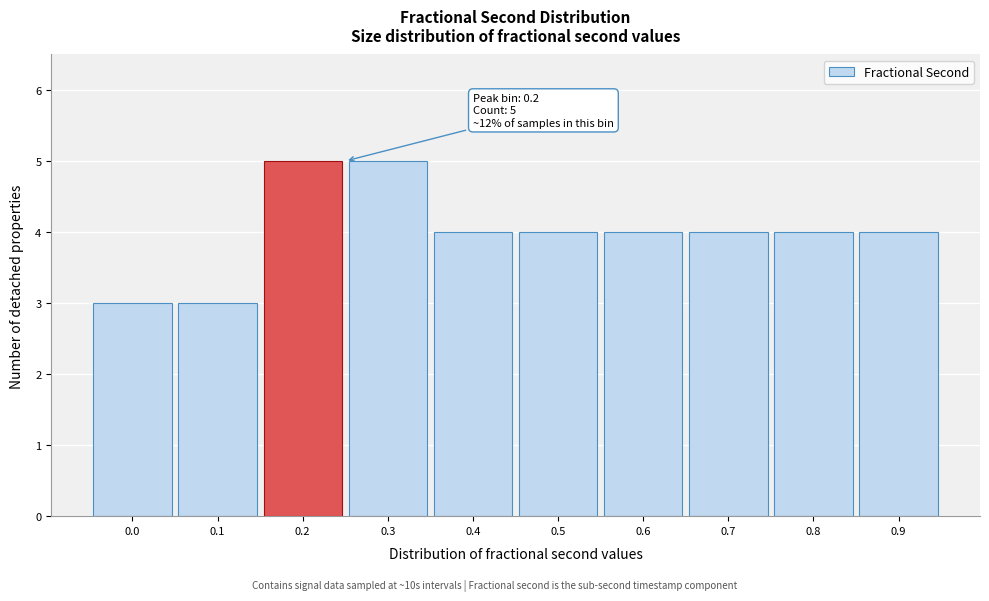

Reading left to right, what are all the values shown in this chart?

0.0=3	0.1=3	0.2=5	0.3=5	0.4=4	0.5=4	0.6=4	0.7=4	0.8=4	0.9=4